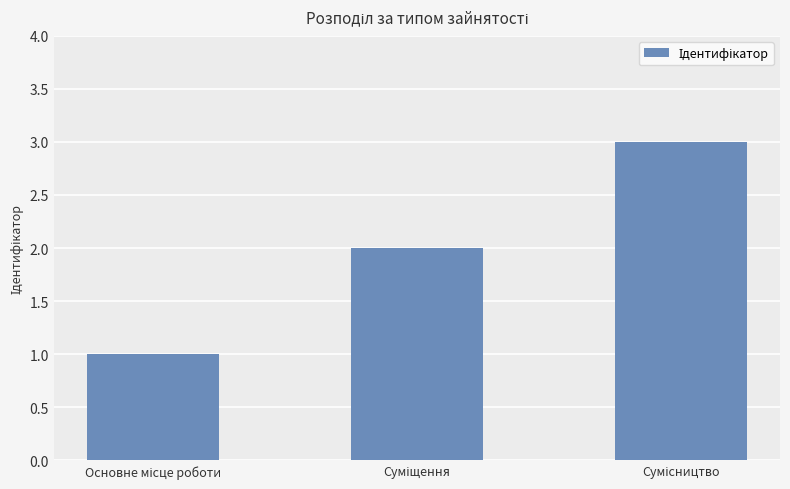

What is the greatest value displayed?

3